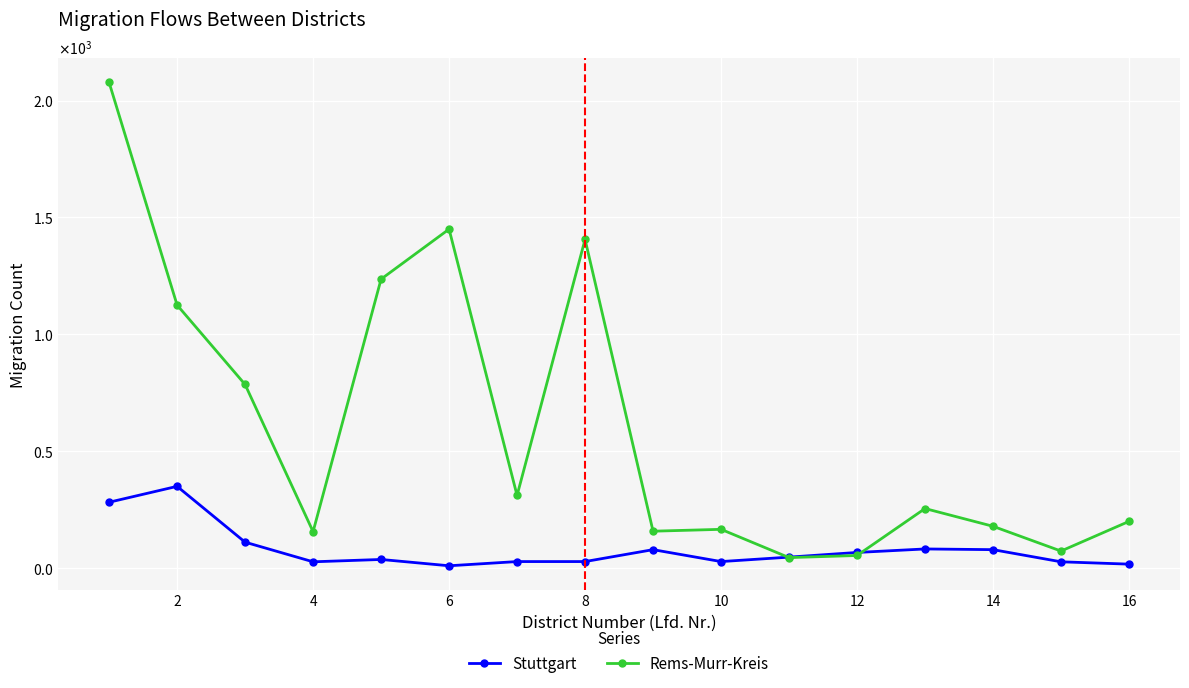

Which series has the largest range (max minus min)?

Rems-Murr-Kreis